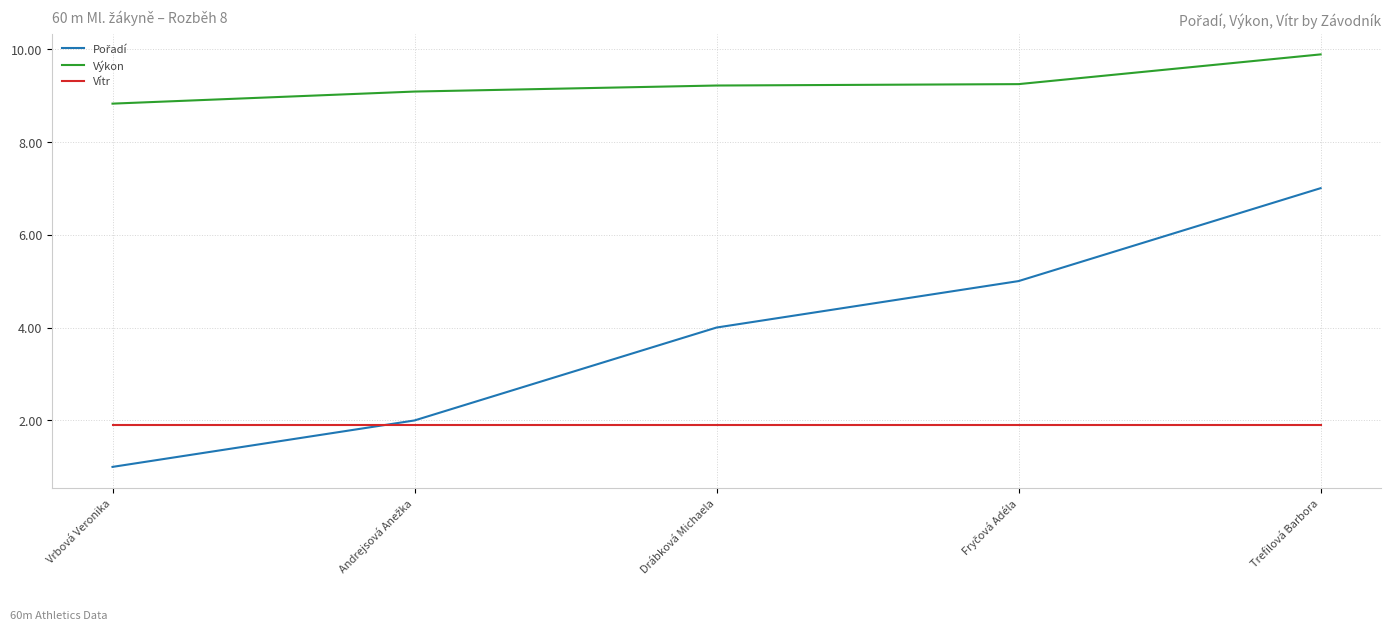

The Vítr series shows 1.9 at Vrbová Veronika. True or false?

True